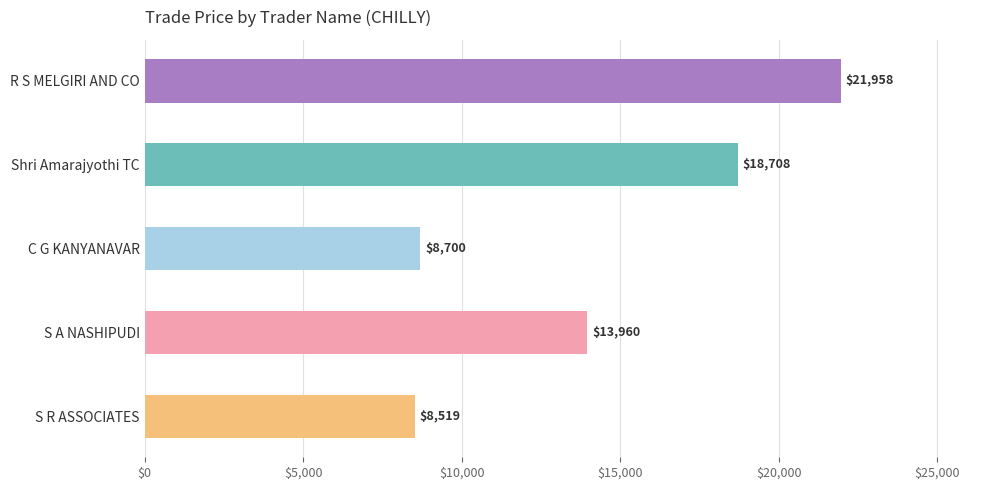

The value at R S MELGIRI AND CO is 21958. True or false?

True